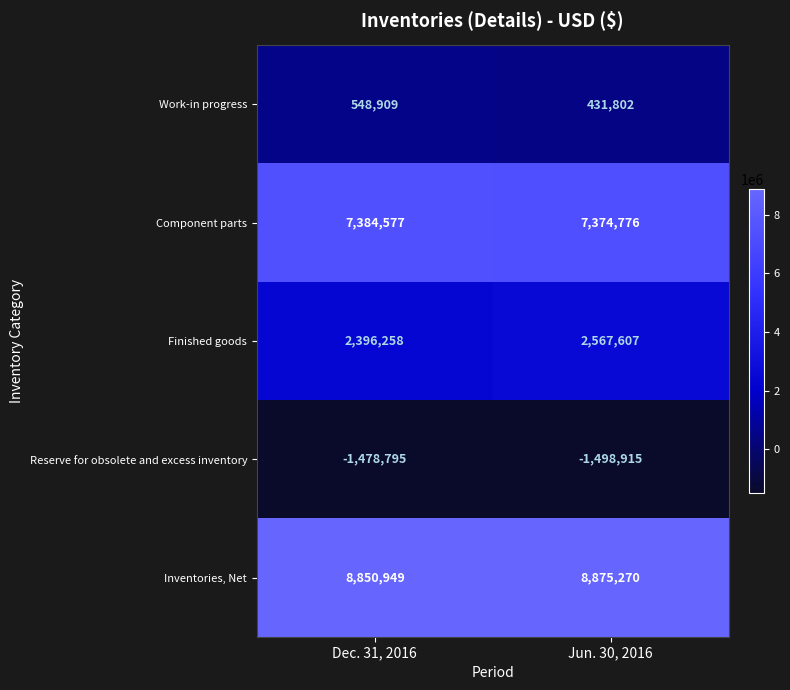

At how many categories does at least one series exceed 4594226?

2